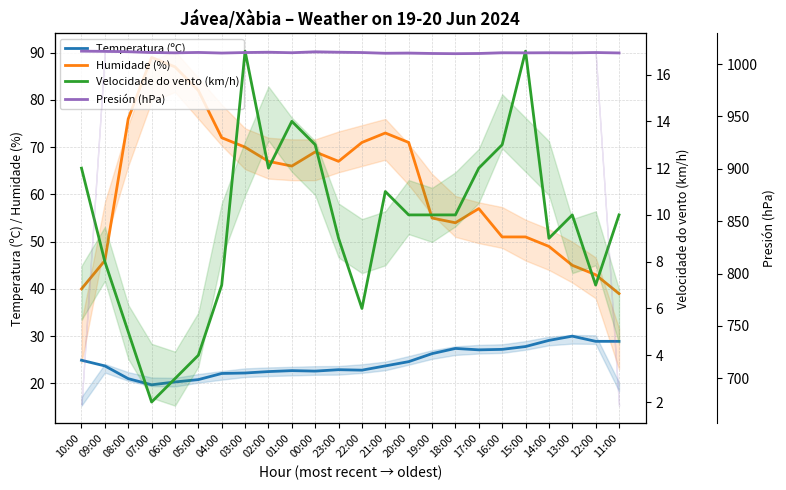

Which category has the lowest value in the Velocidade do vento (km/h) series?

07:00